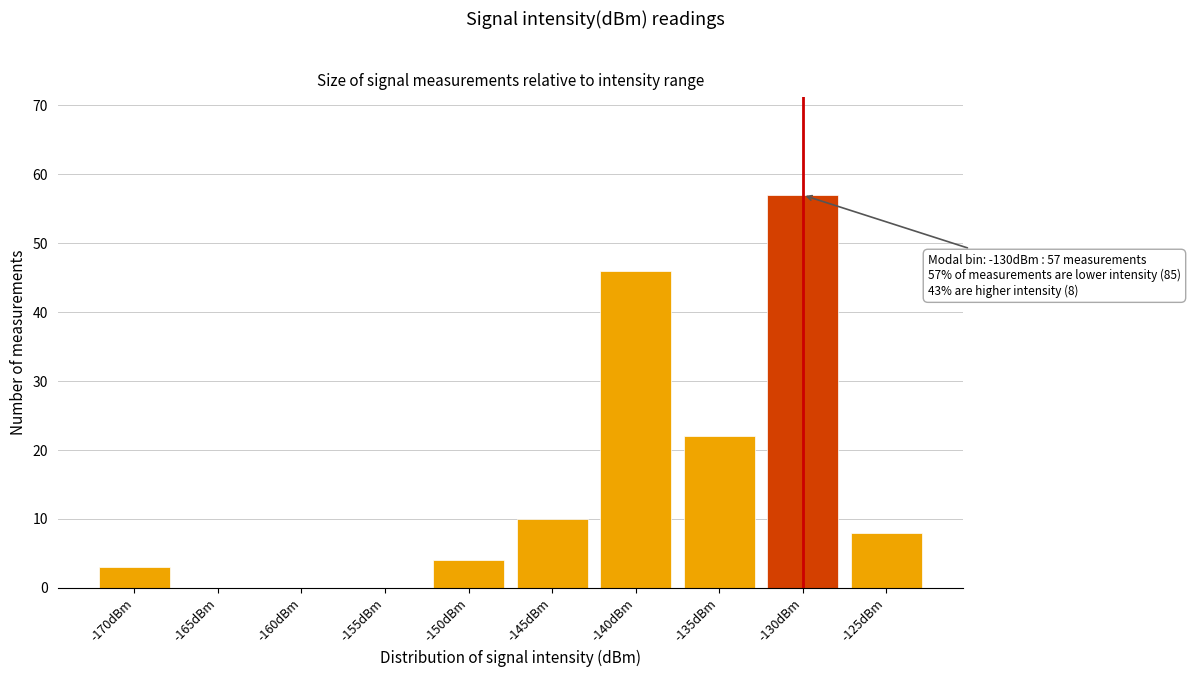

Reading left to right, extract all data points from this chart.

-170dBm=3	-165dBm=0	-160dBm=0	-155dBm=0	-150dBm=4	-145dBm=10	-140dBm=46	-135dBm=22	-130dBm=57	-125dBm=8